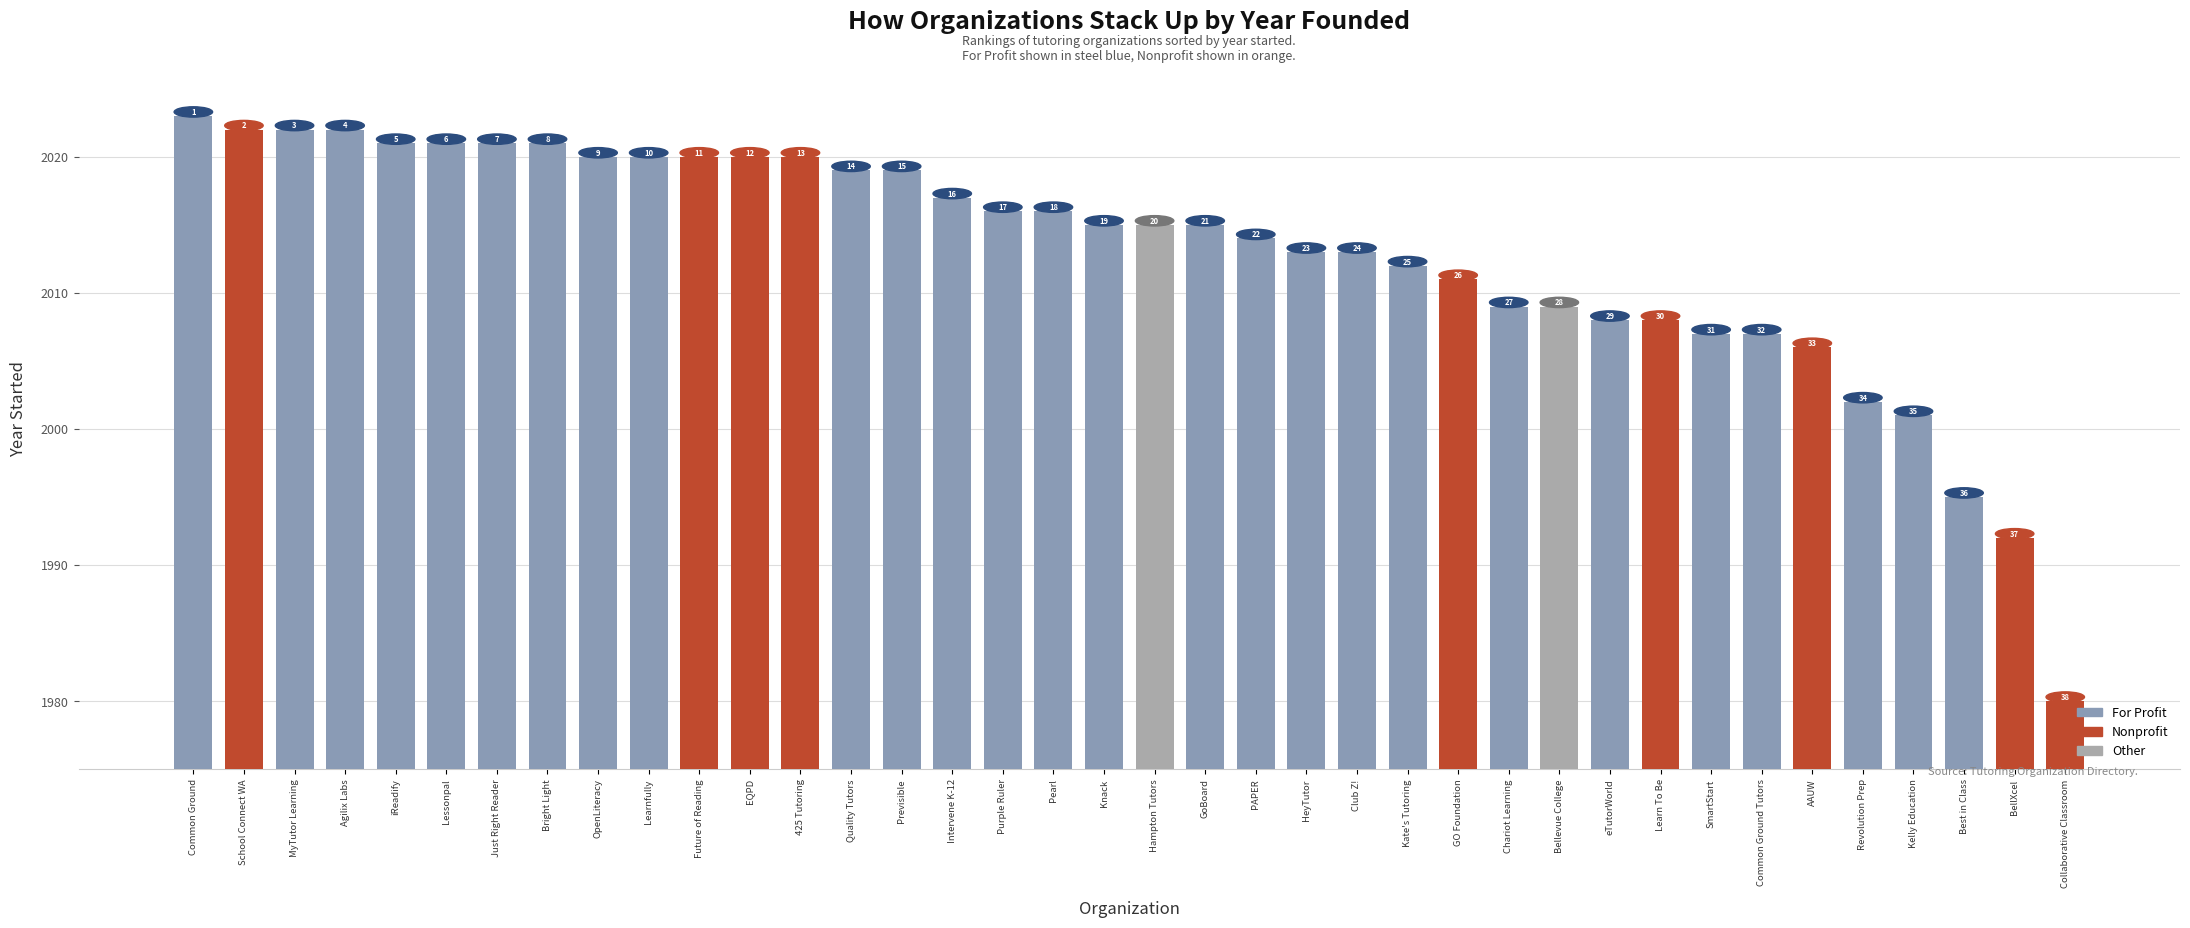

Does the chart contain any negative values?

No